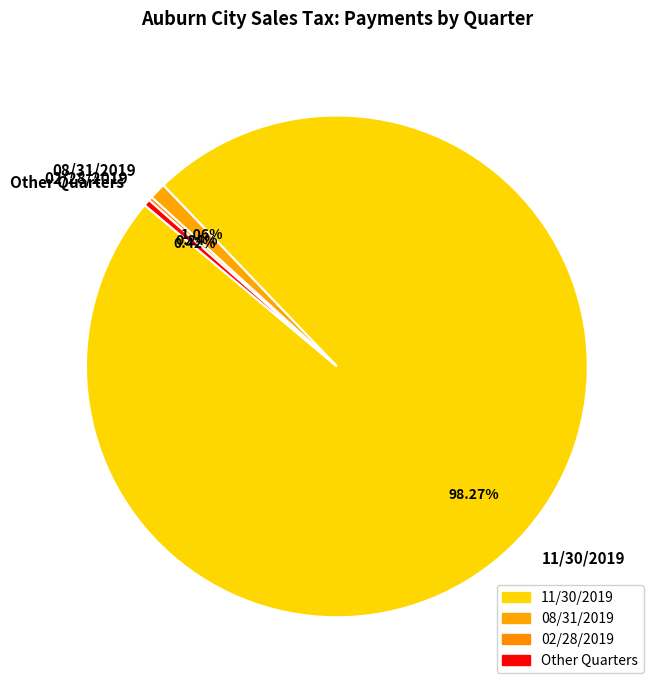

Which has a higher value, Other Quarters or 11/30/2019?

11/30/2019